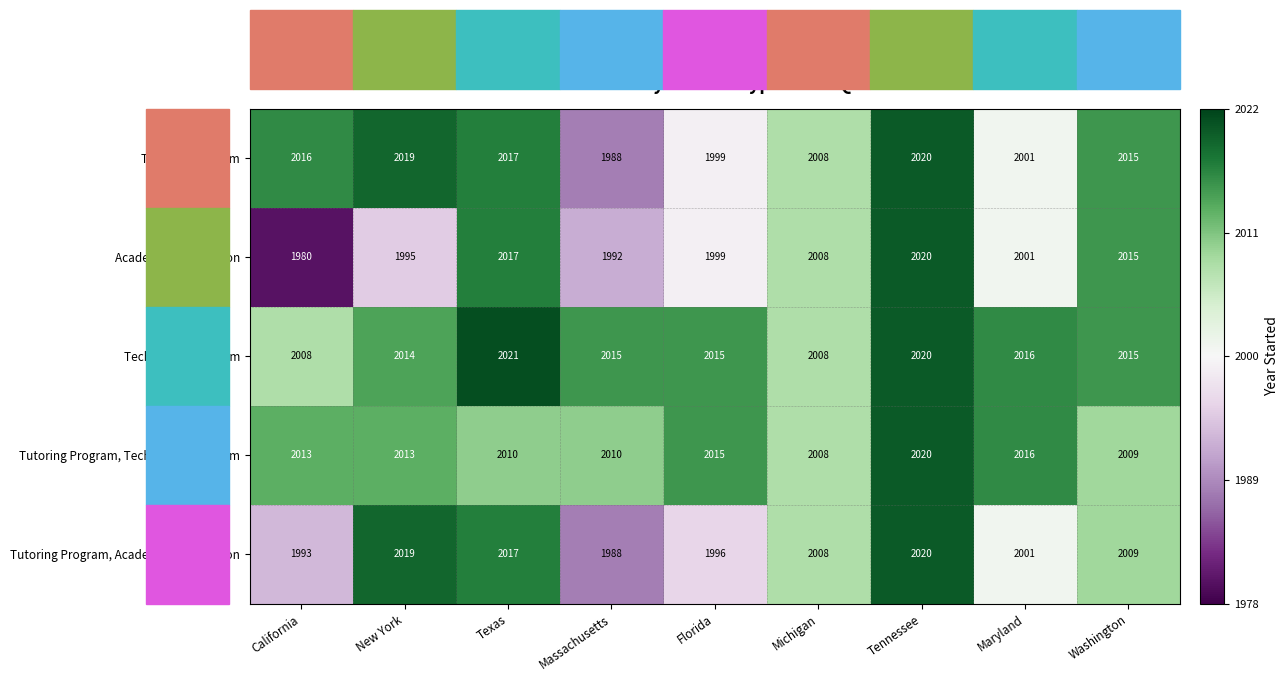

At which label does Technology Platform first exceed 2015?

Texas